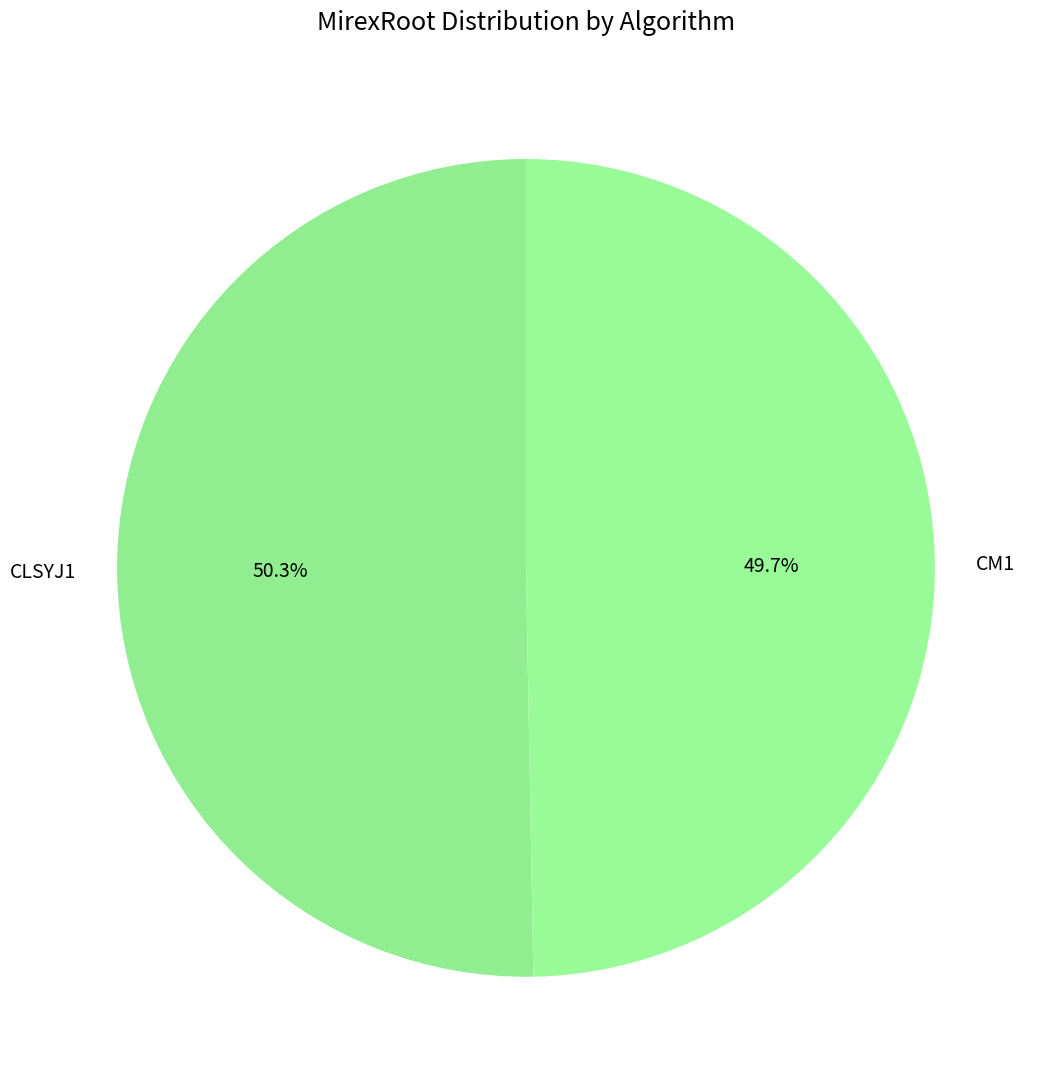

Which has a higher value, CM1 or CLSYJ1?

CLSYJ1